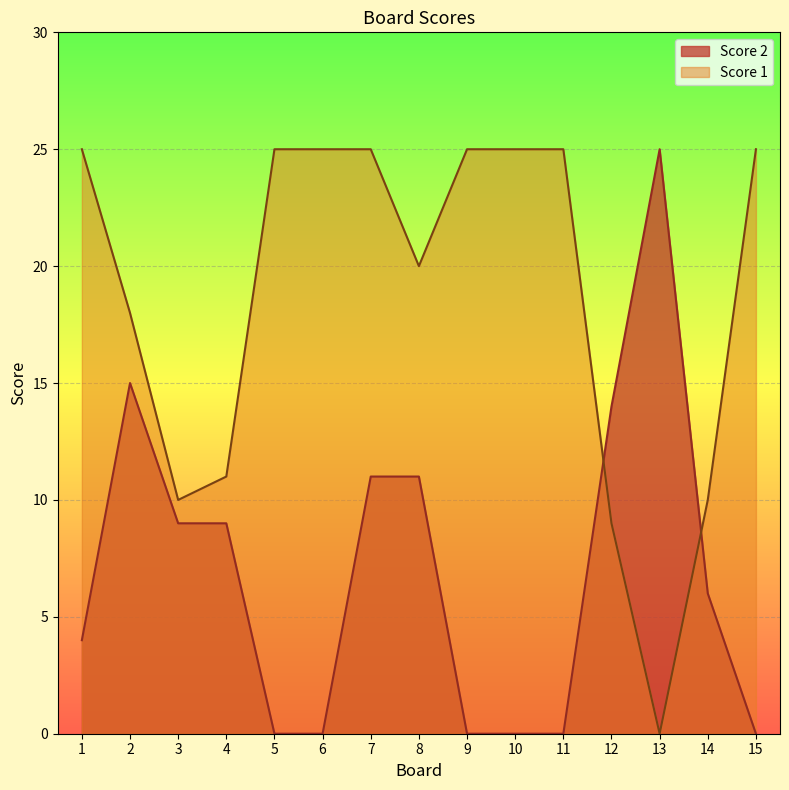

What is the value of the Score 2 point at the 8th from the left?

11